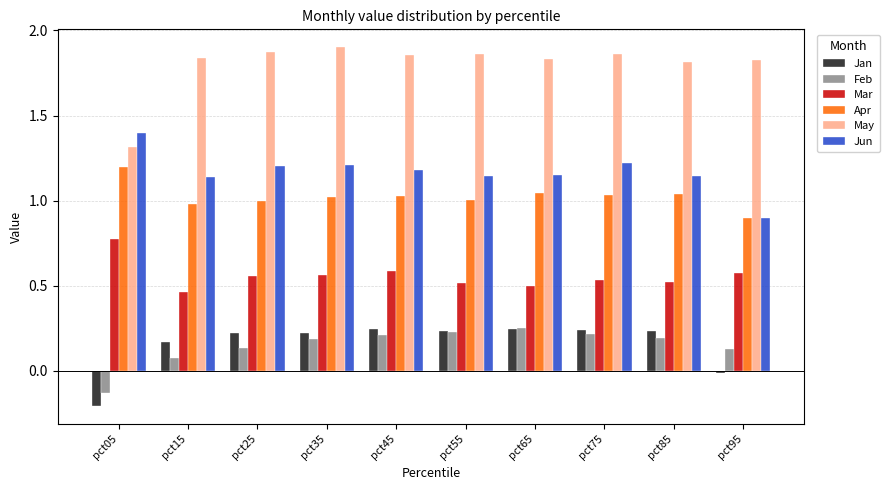

Which series has the largest range (max minus min)?

May